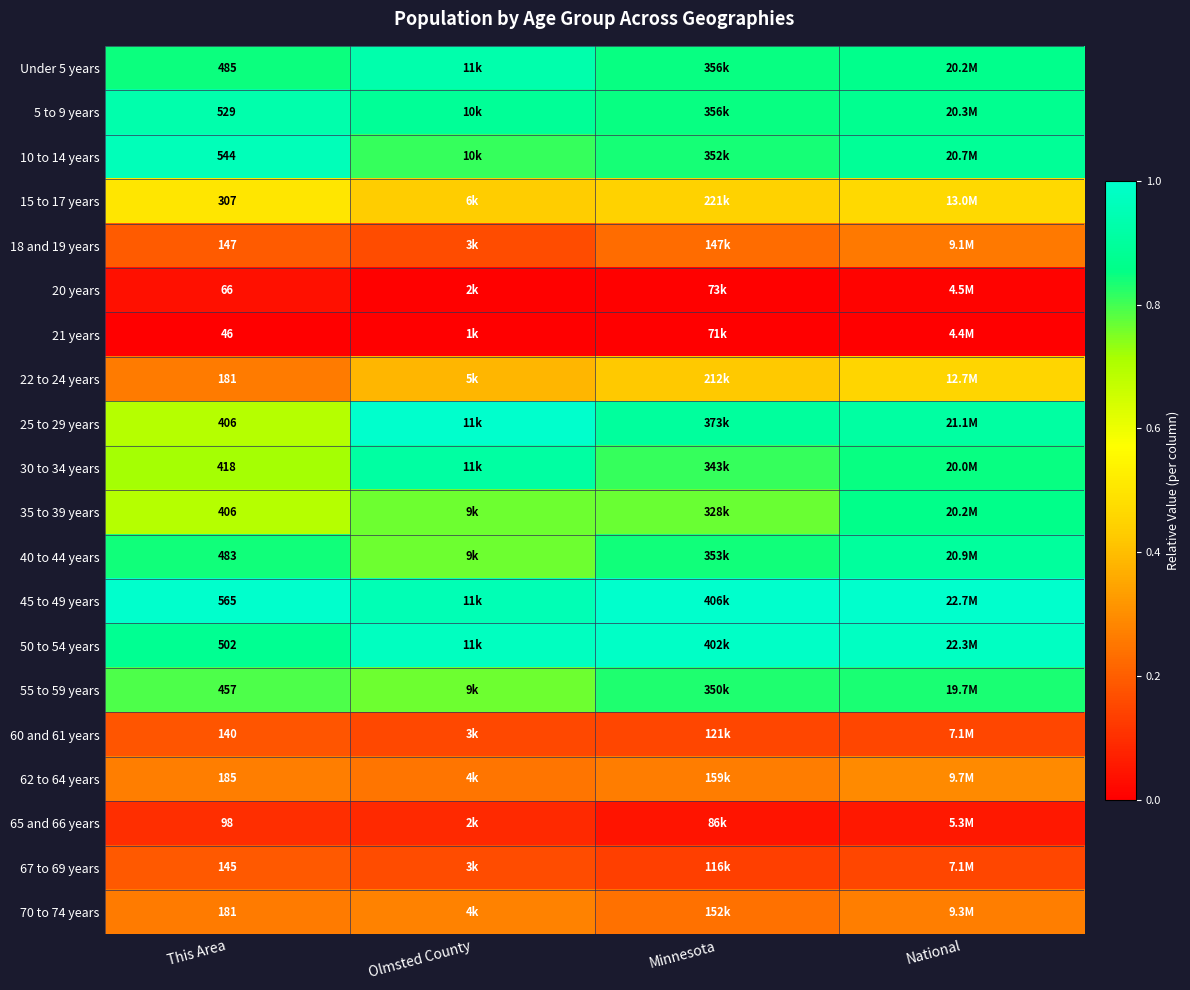

At which category is the sum across all series the highest?

National